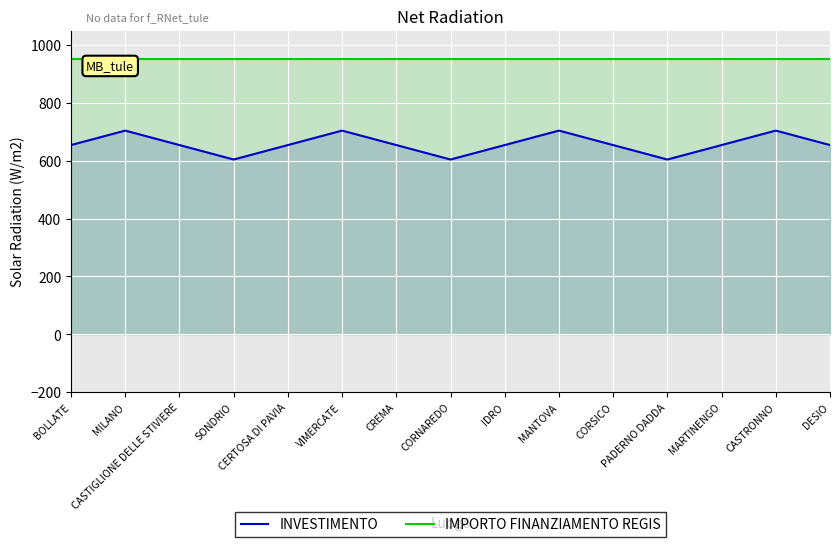

Is the value of INVESTIMENTO at VIMERCATE greater than the value of IMPORTO FINANZIAMENTO REGIS at CASTRONNO?

No